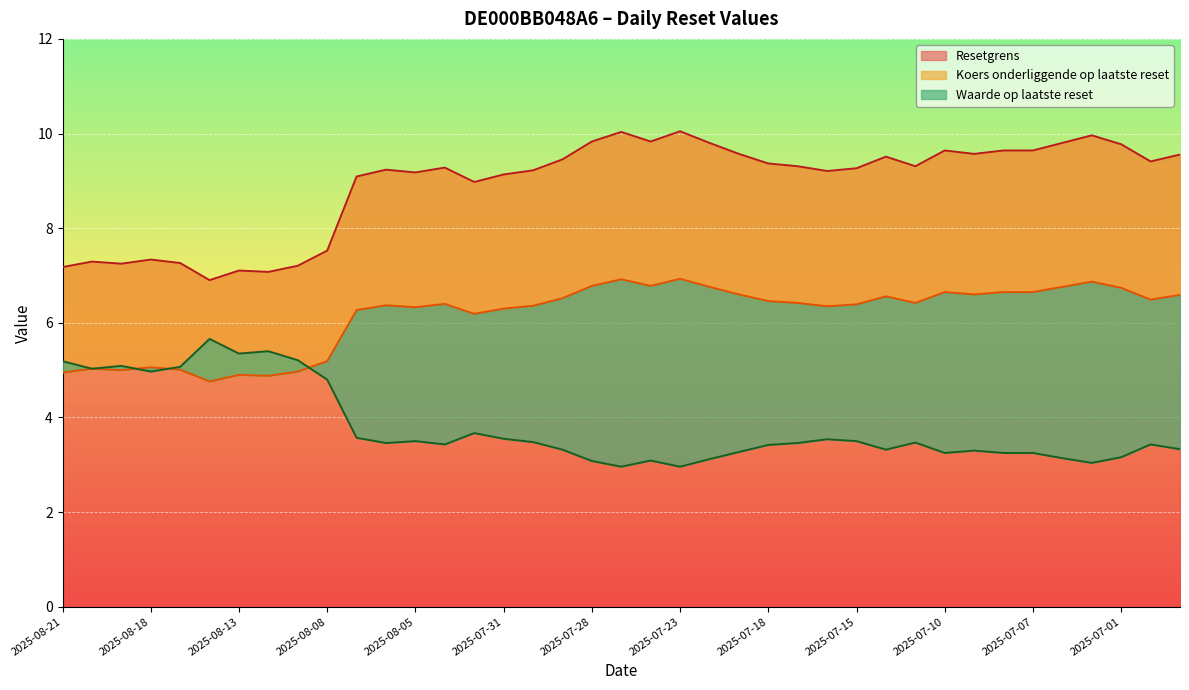

How many data points in Waarde op laatste reset are less than 3?

2